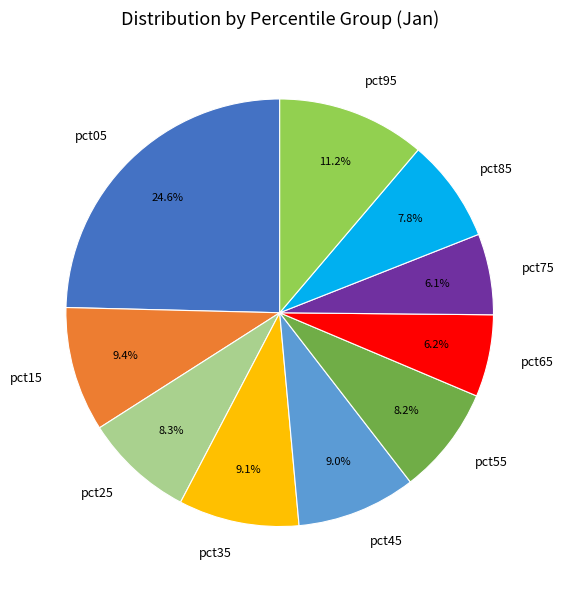

To the nearest percent, what is the average slice percentage?

10%